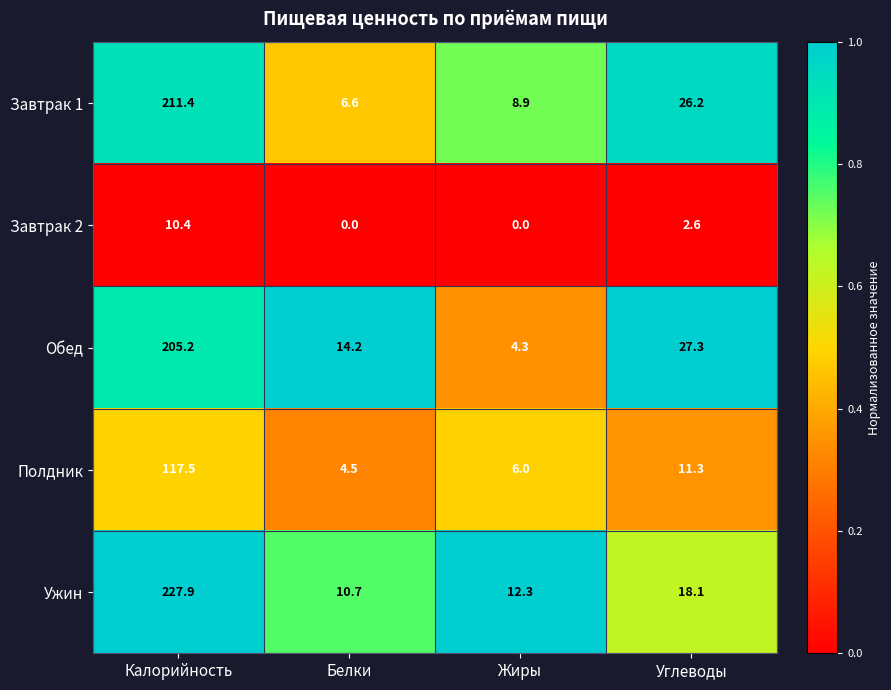

What is the total value across all series at Белки?

36.0